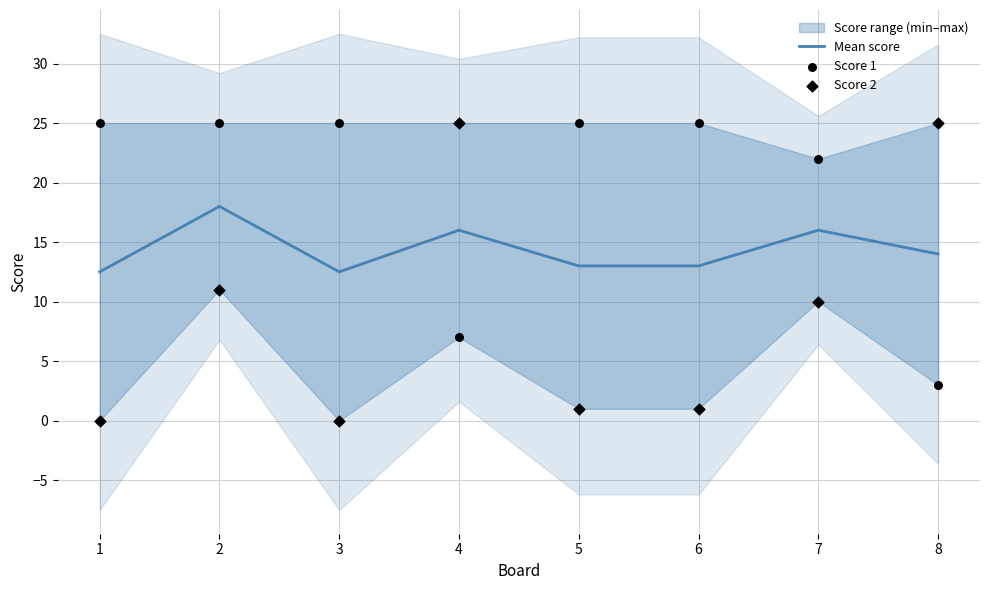

At which category is the sum across all series the highest?

2